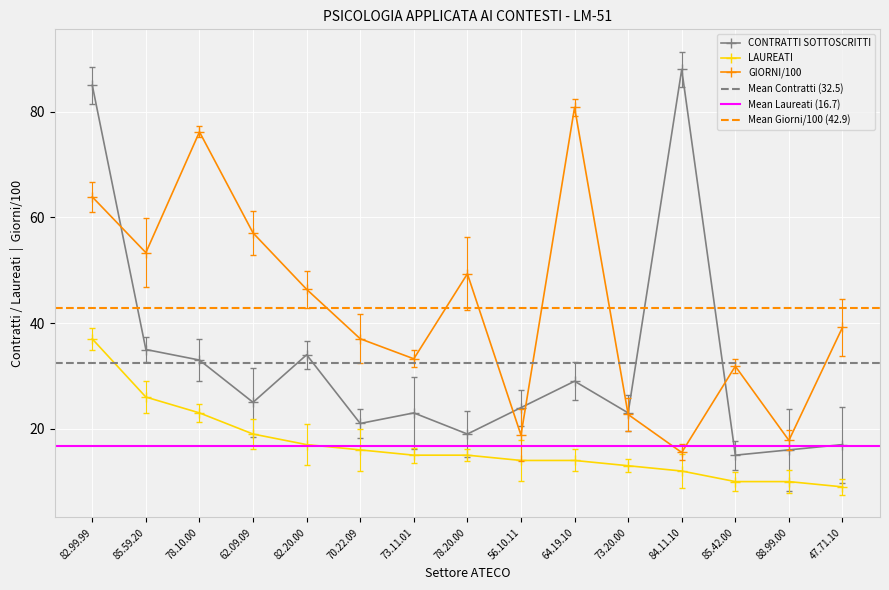

What is the difference between the maximum and minimum values in the GIORNI CONTRATTUALI series?

65.3